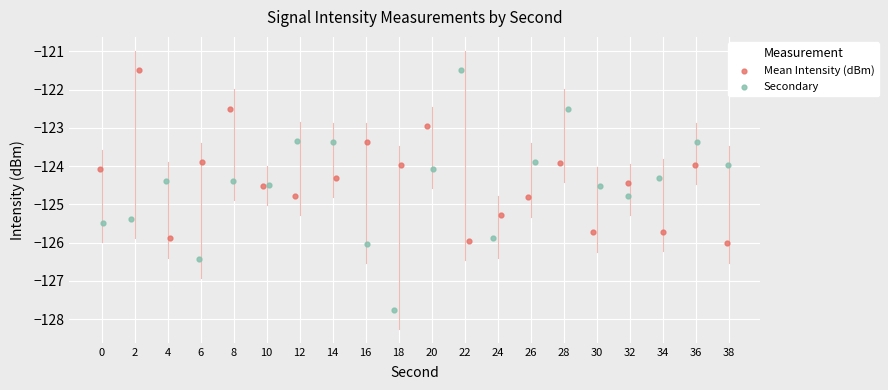

Which series reaches the minimum Y coordinate?

Secondary